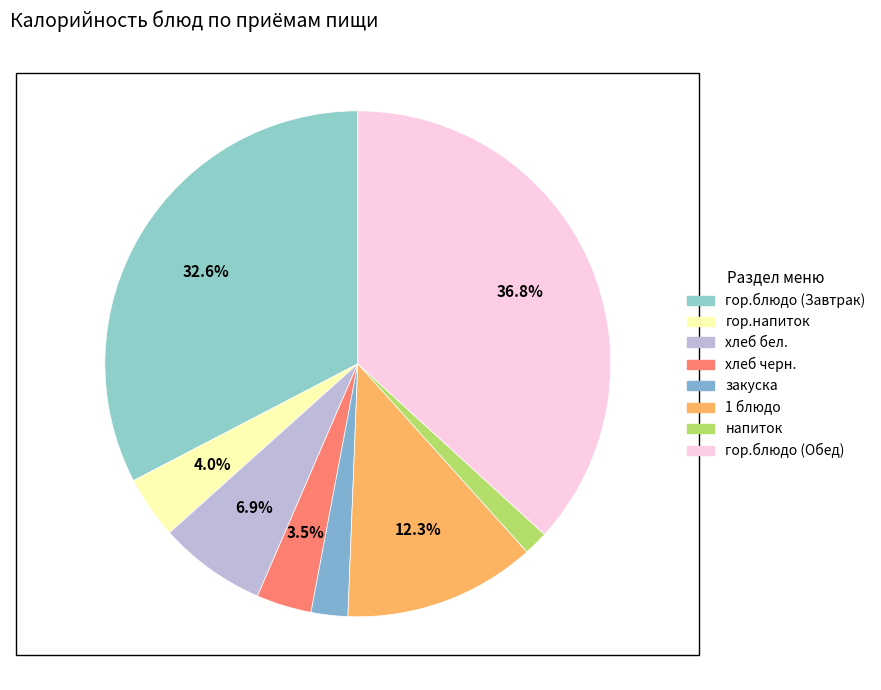

To the nearest percent, what is the difference between the гор.блюдо (Завтрак) and напиток slice percentages?

31%